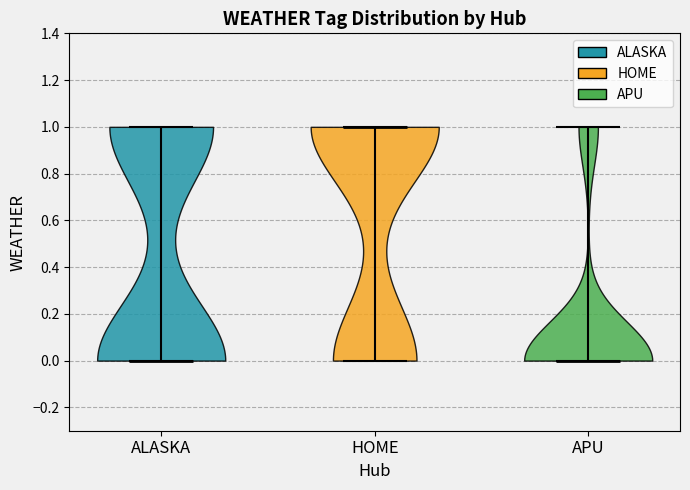

Which violin has the highest median line?

HOME